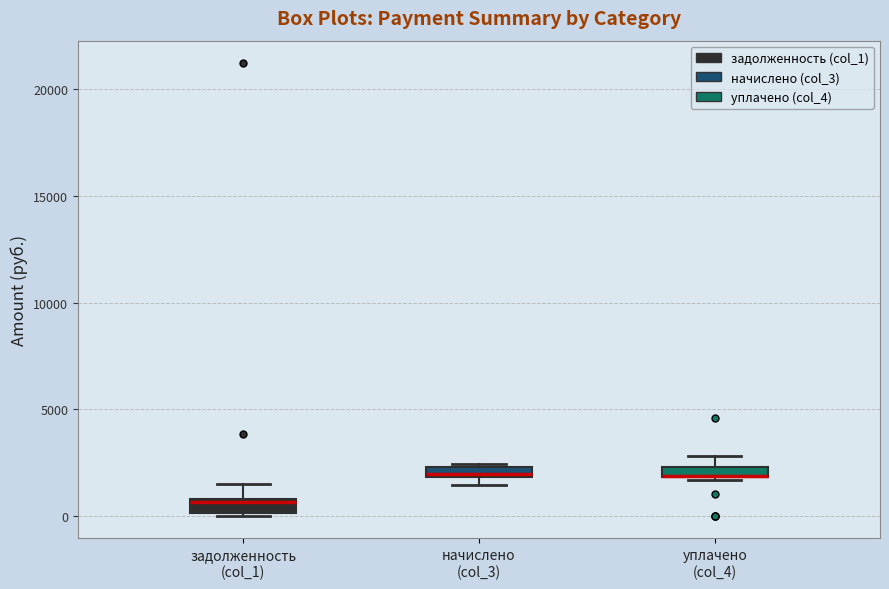

Where does the upper whisker of the box for уплачено (col_4) end on the y-axis? The values are not printed on the chart, so give them approximately, as read against the axis.

3000